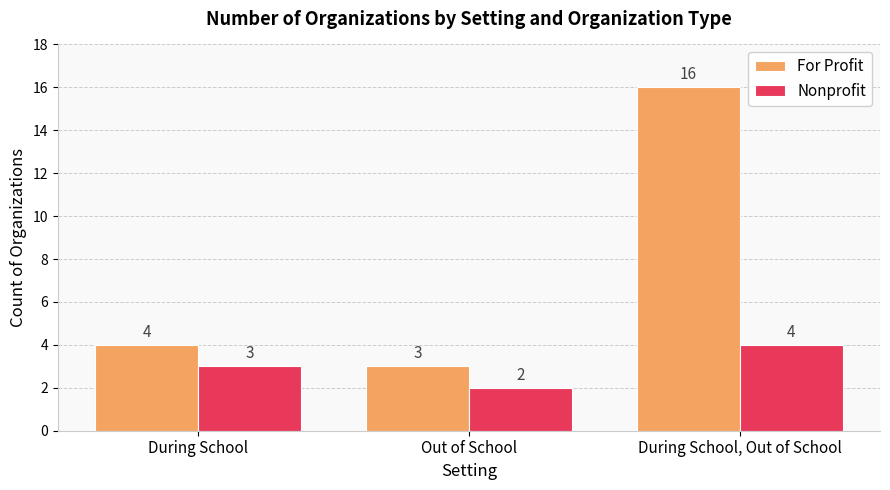

What is the label of the 3rd bar from the left?

During School, Out of School